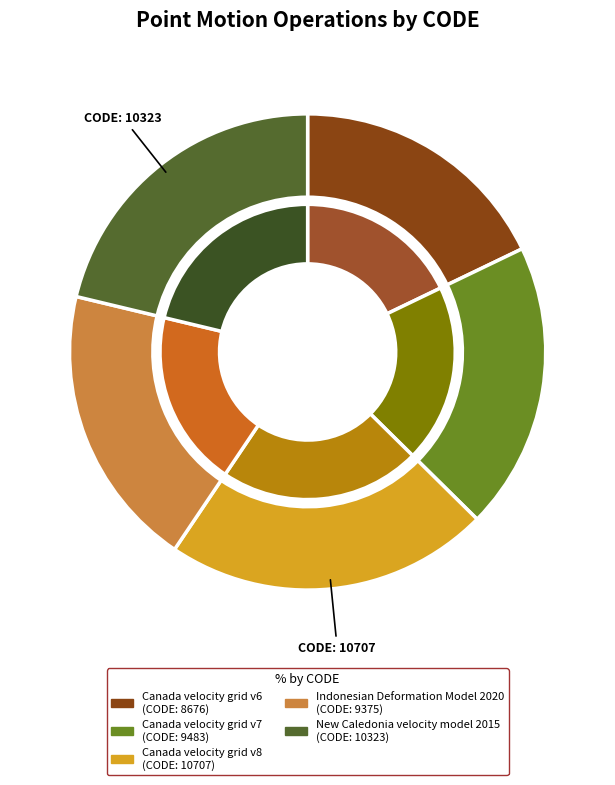

Rank the categories by value from highest to lowest.

Canada velocity grid v8, New Caledonia velocity model 2015, Canada velocity grid v7, Indonesian Deformation Model 2020, Canada velocity grid v6